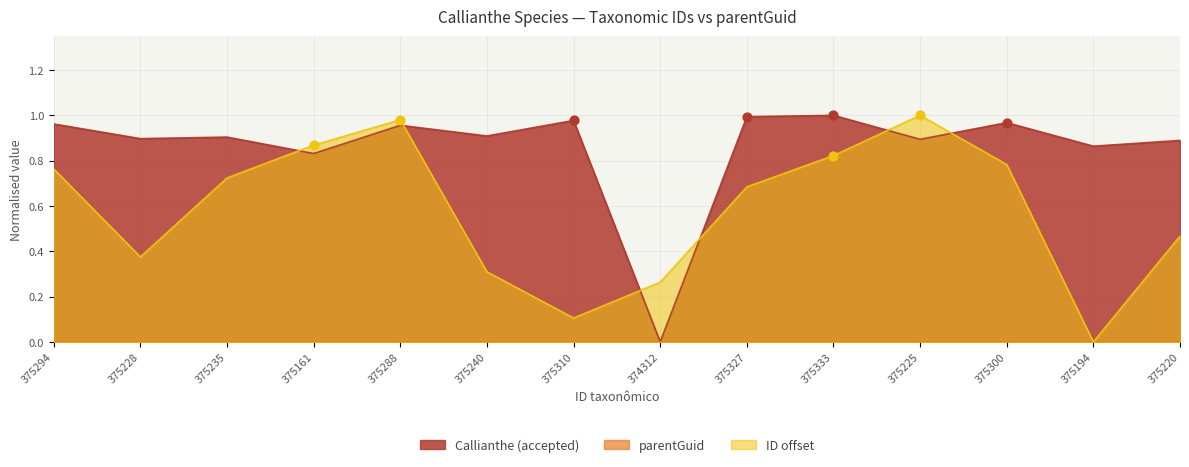

Which series contains the highest Y value?

Callianthe (accepted)